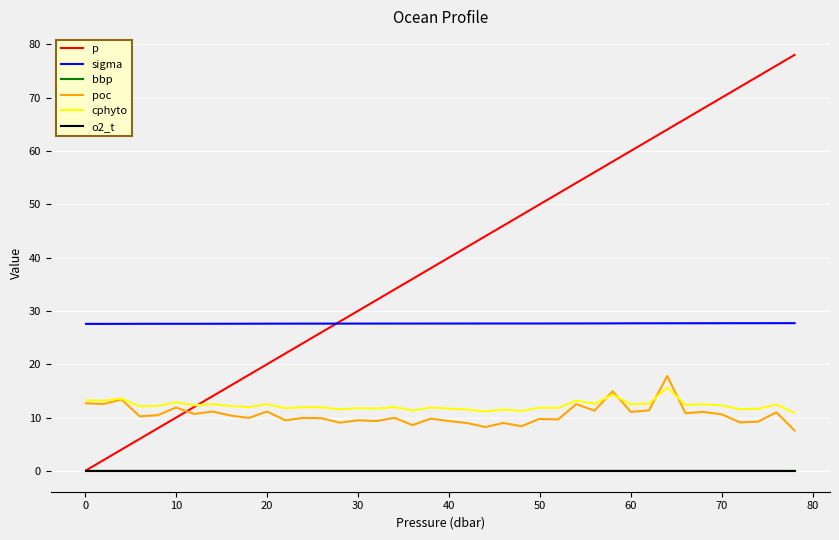

How many lines are shown in the chart?

6